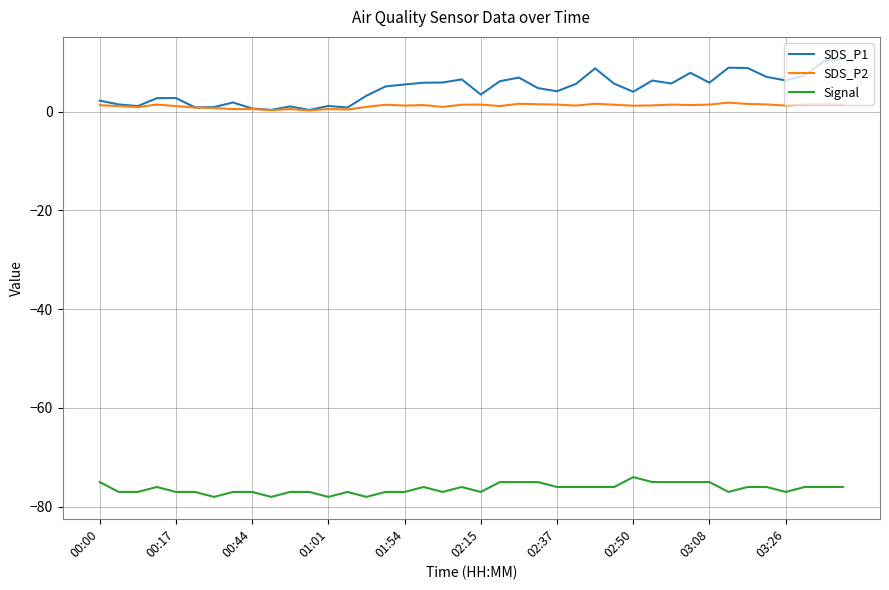

List the series in order of their peak value, highest first.

SDS_P1, SDS_P2, Signal